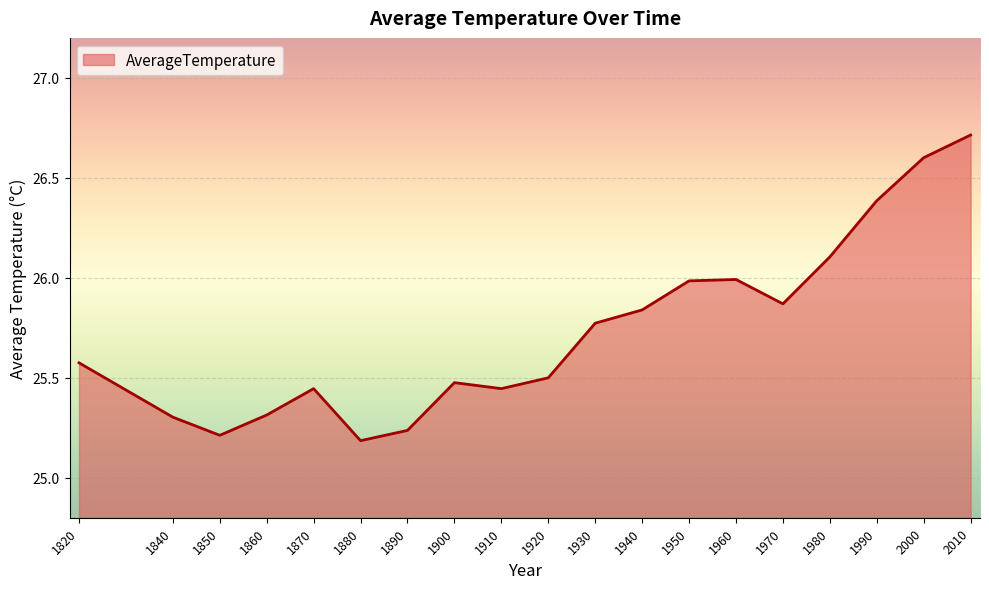

At which category does the data reach its first local valley?

1850